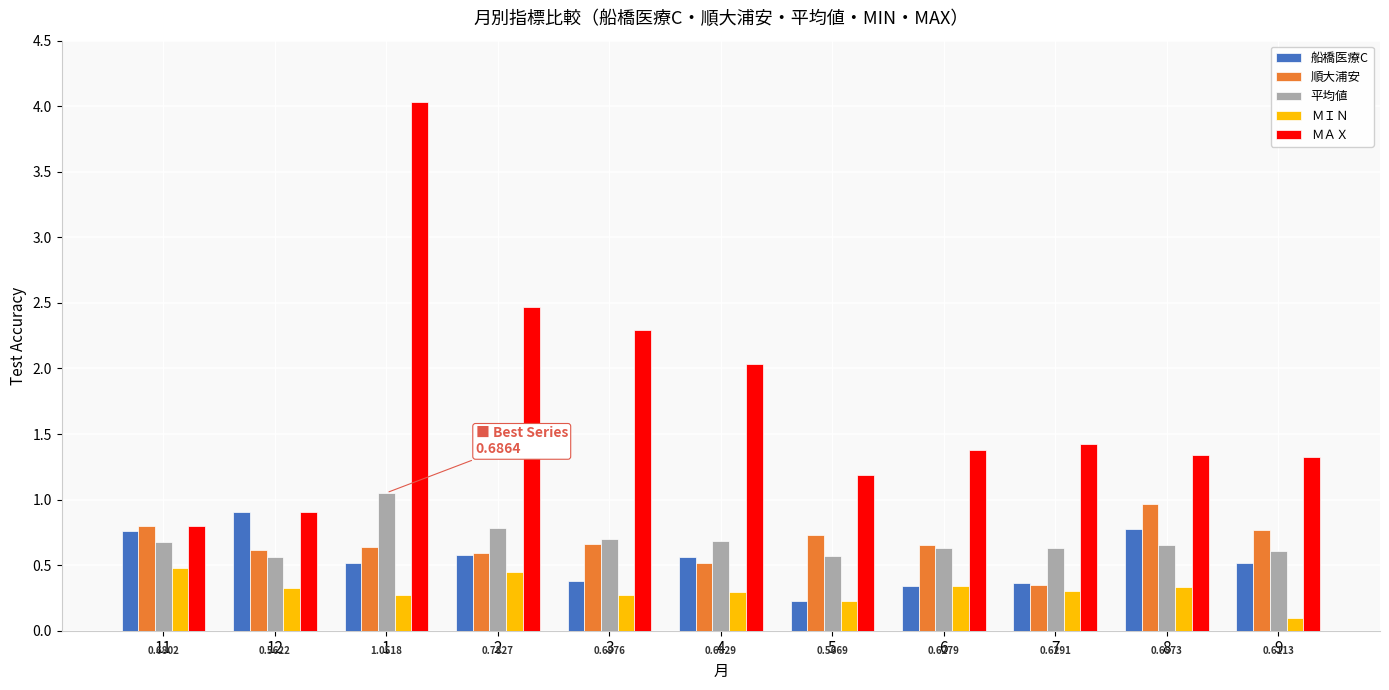

What is the sum of all 平均値 values?

7.5